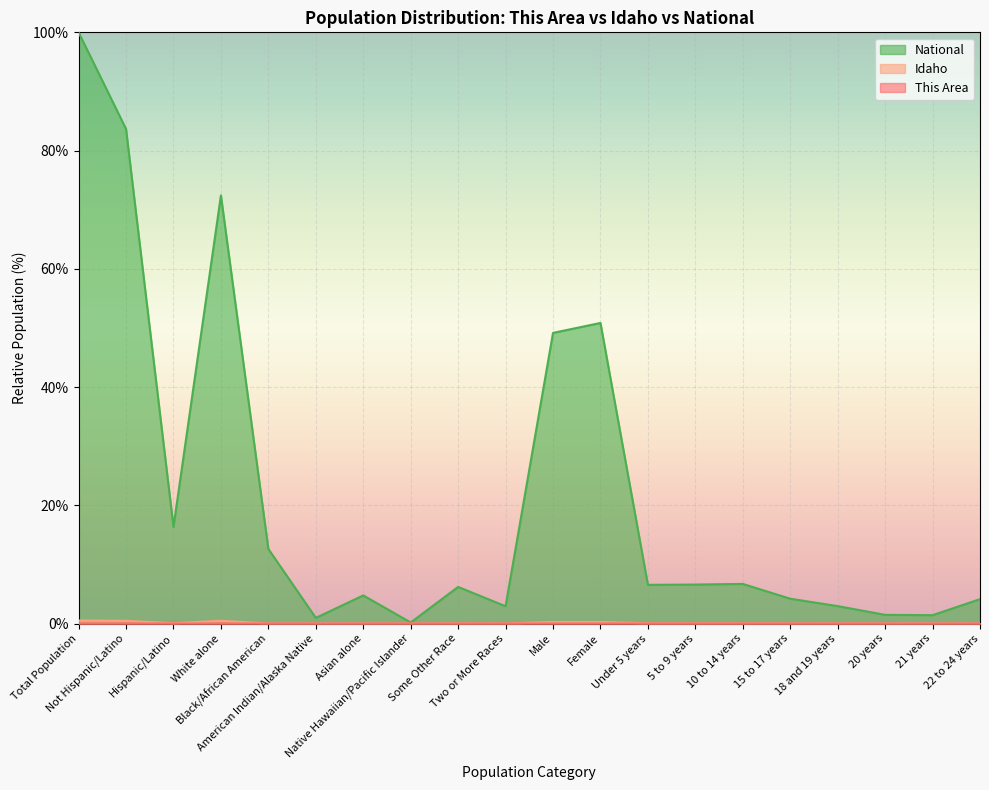

At Under 5 years, list the series in order from largest to smallest.

National, Idaho, This Area